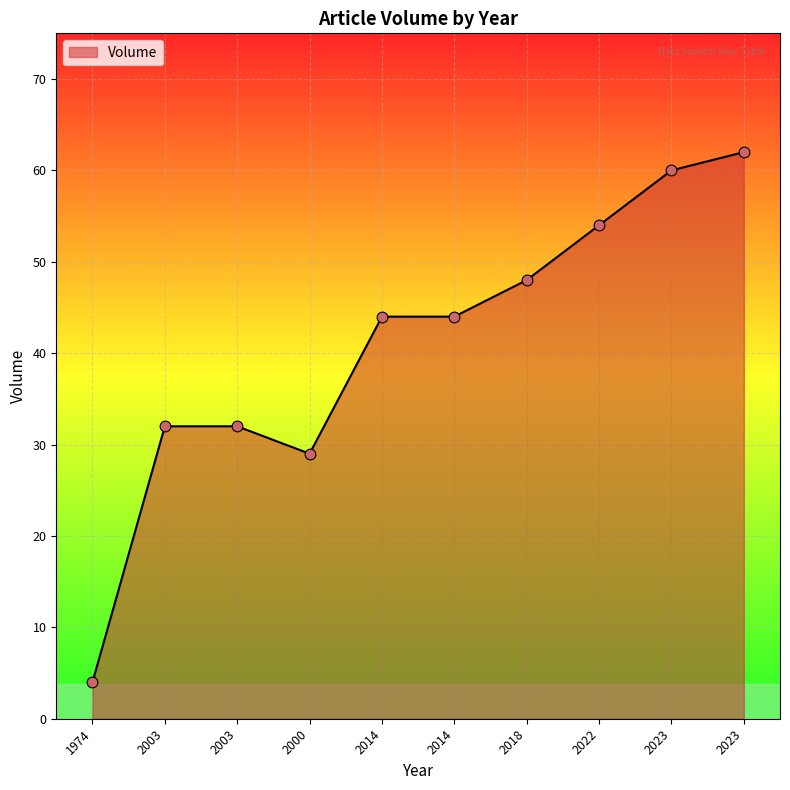

Approximately how many times larger is the value at 2003 compared to 2014?

0.7